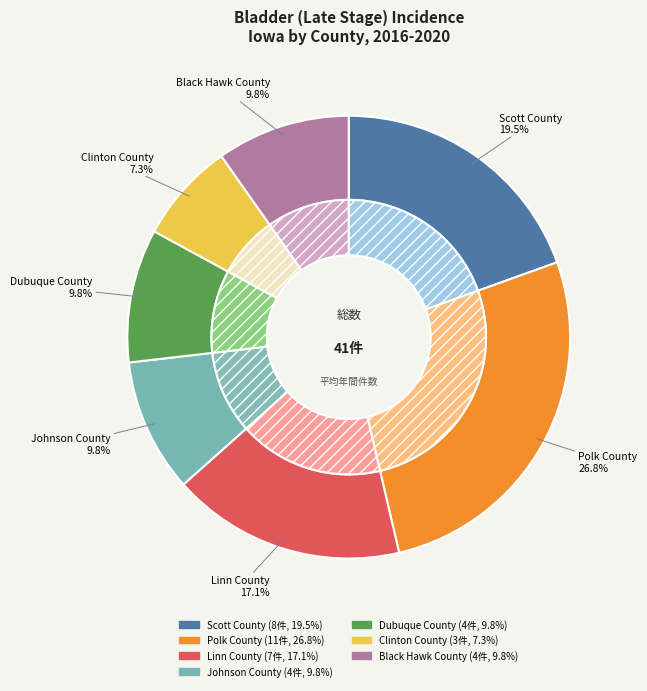

Count the number of slices in the pie.

7